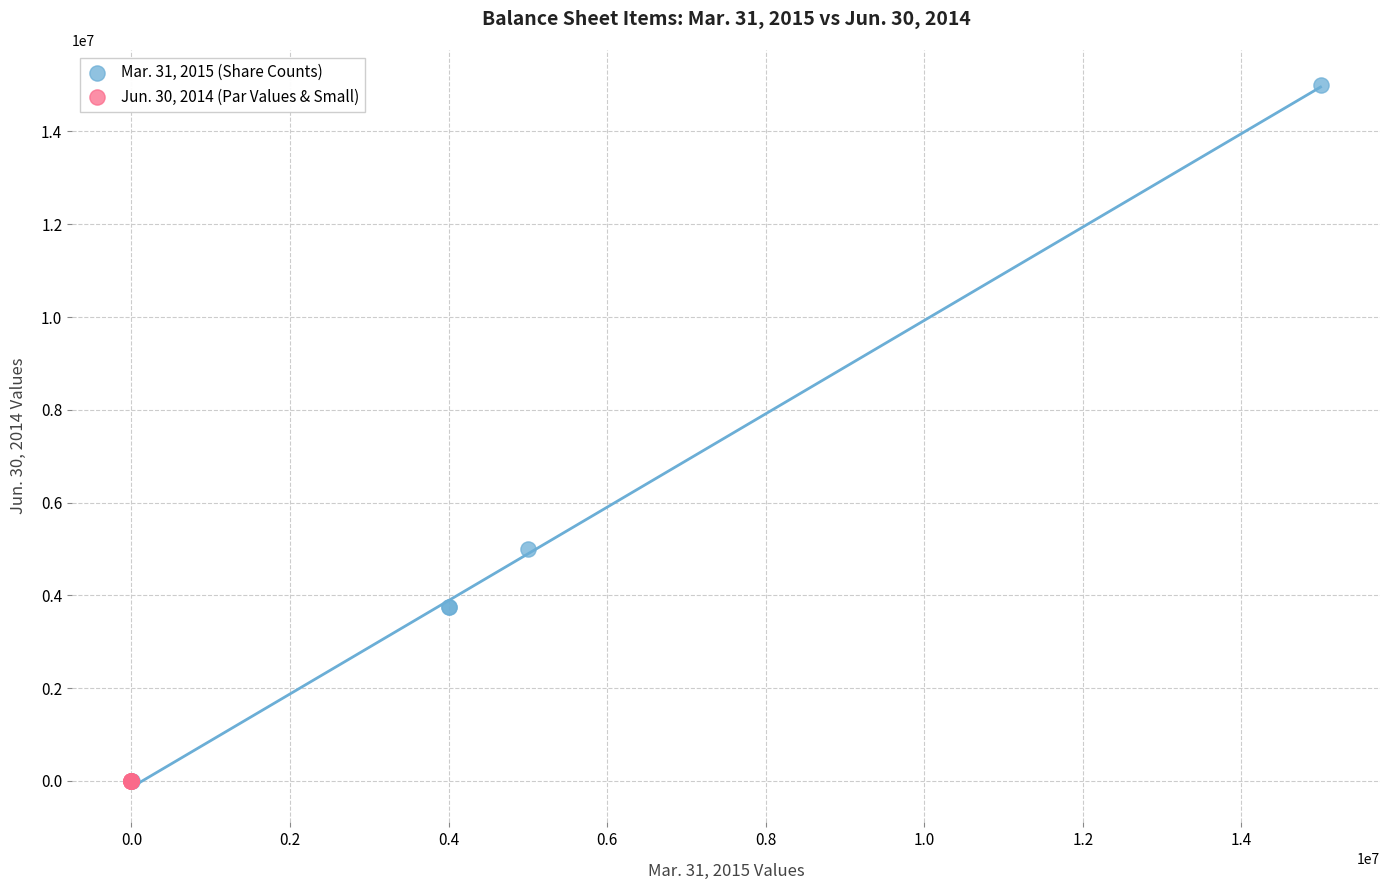

Which series contains the highest Y value?

Mar. 31, 2015 (Share Counts)